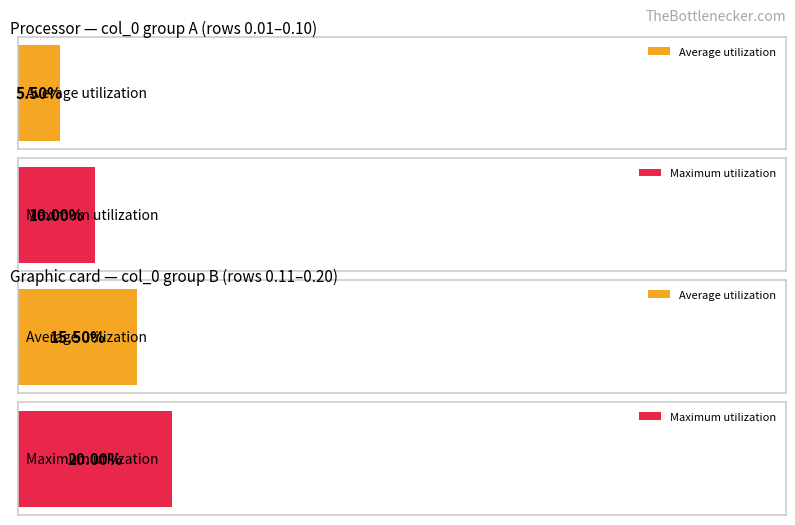

Is the value of Average utilization at 0,06 greater than the value of Maximum utilization at 0,02?

No